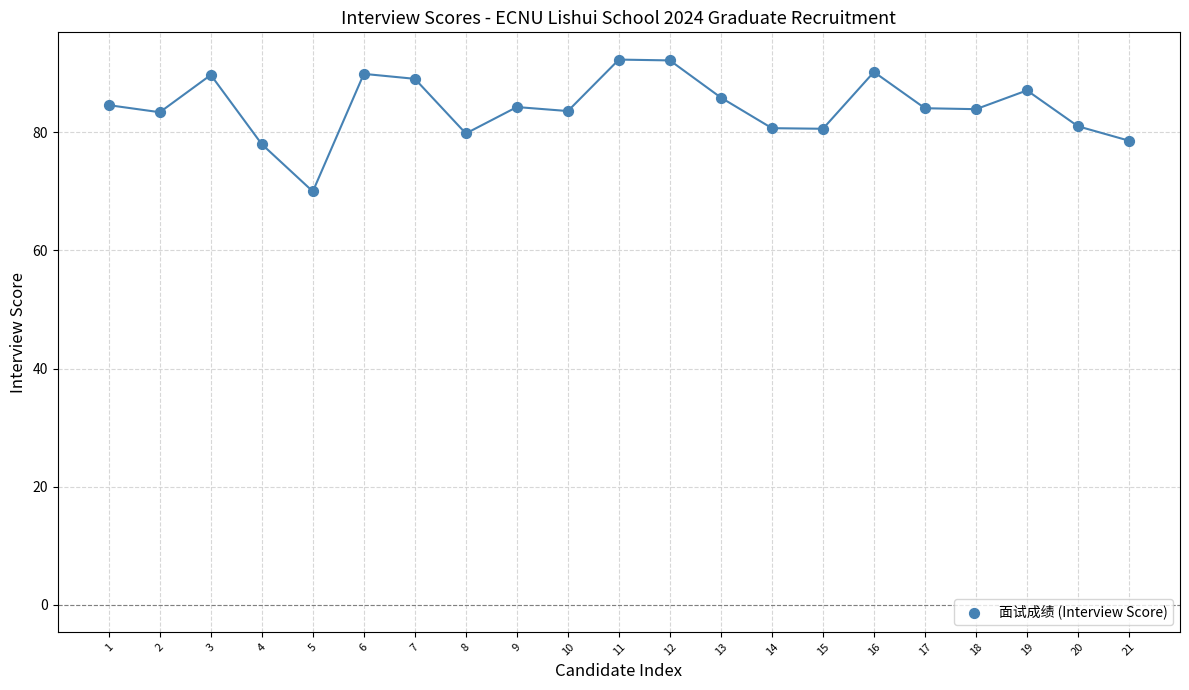

What is the range of X values (max minus min)?

20.0